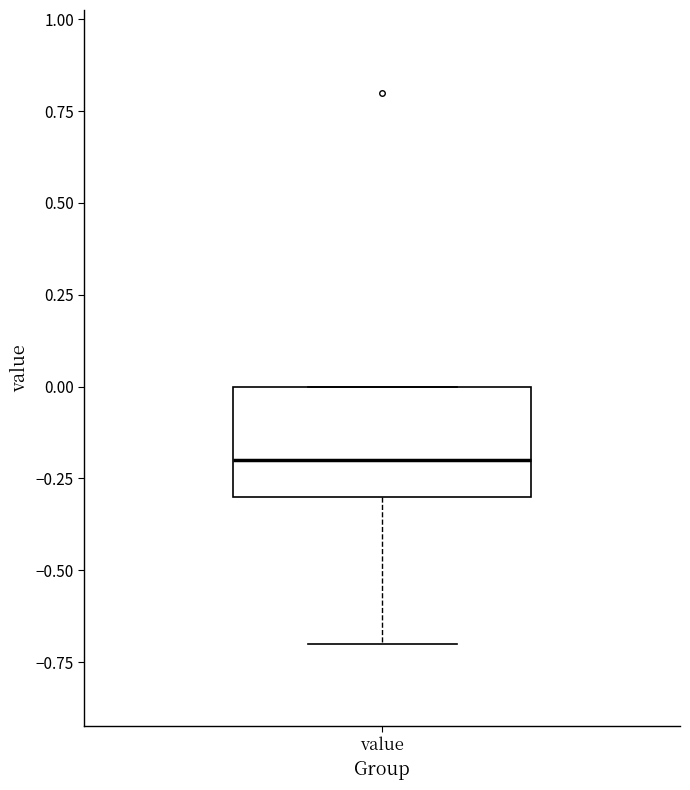

Read this box plot against the y-axis: the position of the median line, the range covered by the box, and the ends of both whiskers. The values are not printed on the chart, so give them approximately, as read against the axis.

median -0.2, box -0.3 to 0.0, whiskers -0.7 to 0.0